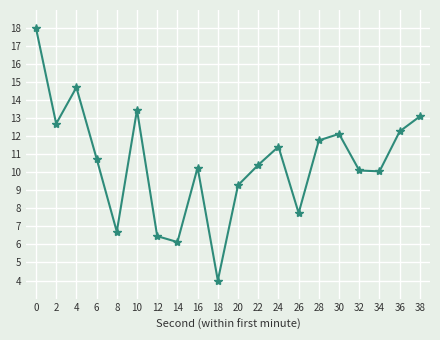

What is the greatest value displayed?

18.0